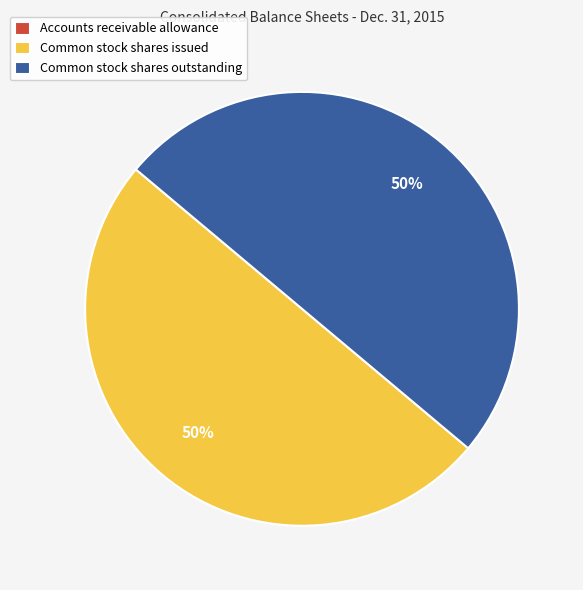

To the nearest percent, what portion does Common stock shares issued represent?

50%